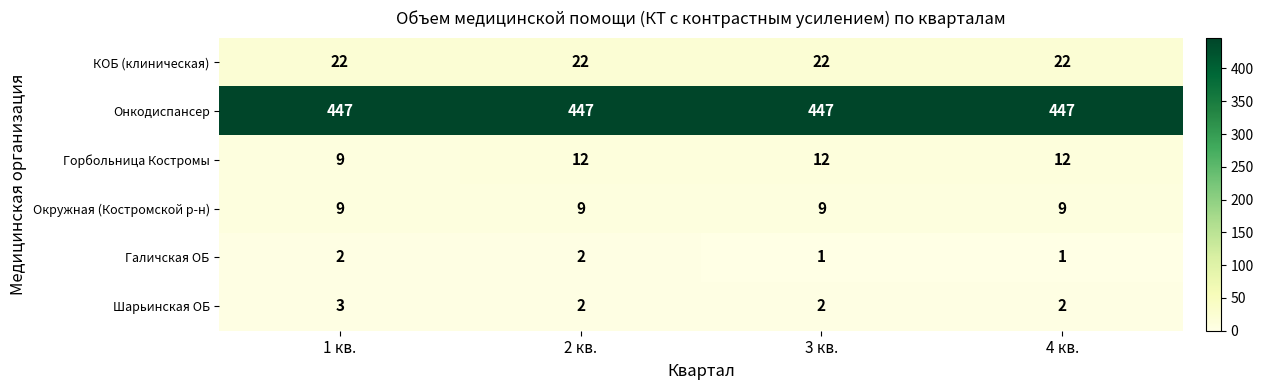

Which series has the largest range (max minus min)?

Горбольница Костромы